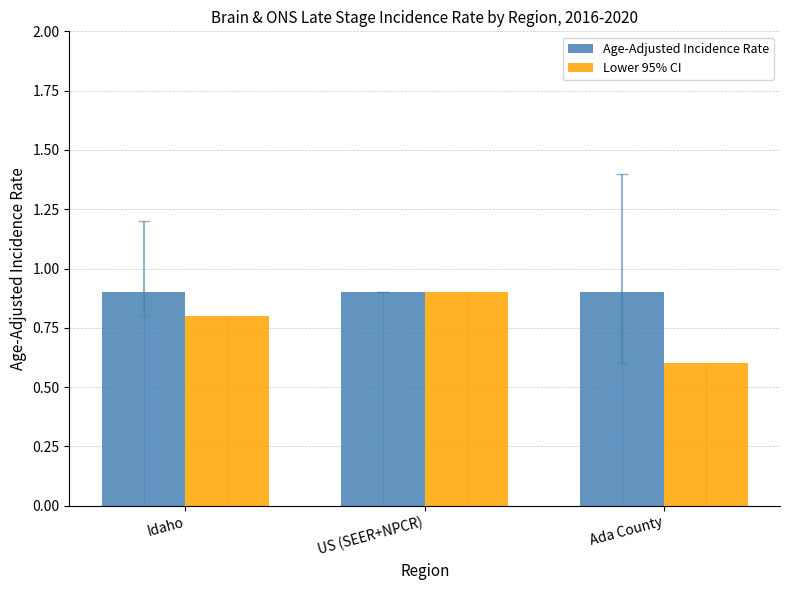

What is the sum of the Lower 95% CI values at US (SEER+NPCR) and Idaho?

1.7